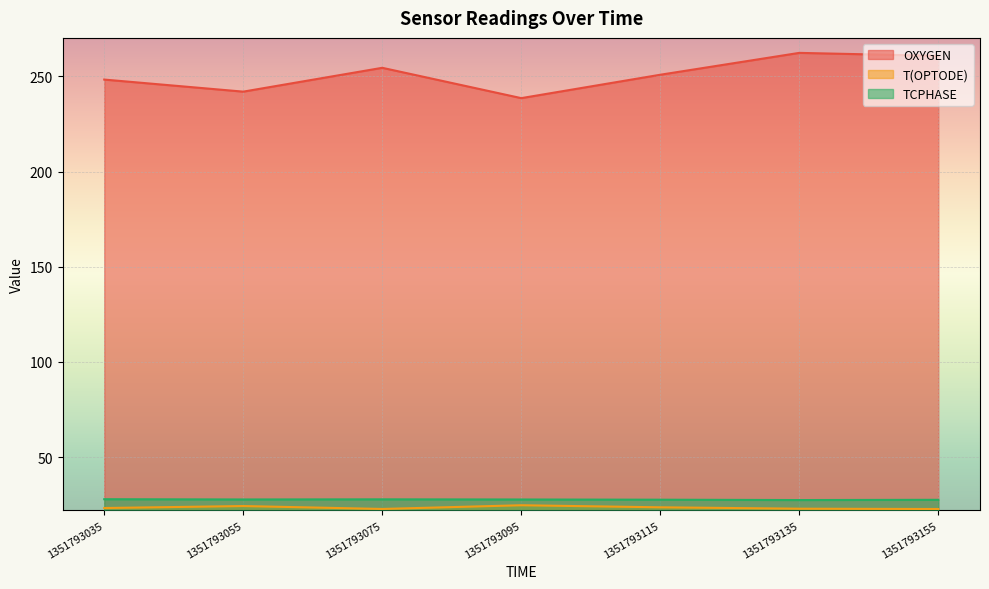

What is the difference between the maximum and second lowest values in the OXYGEN series?

20.4